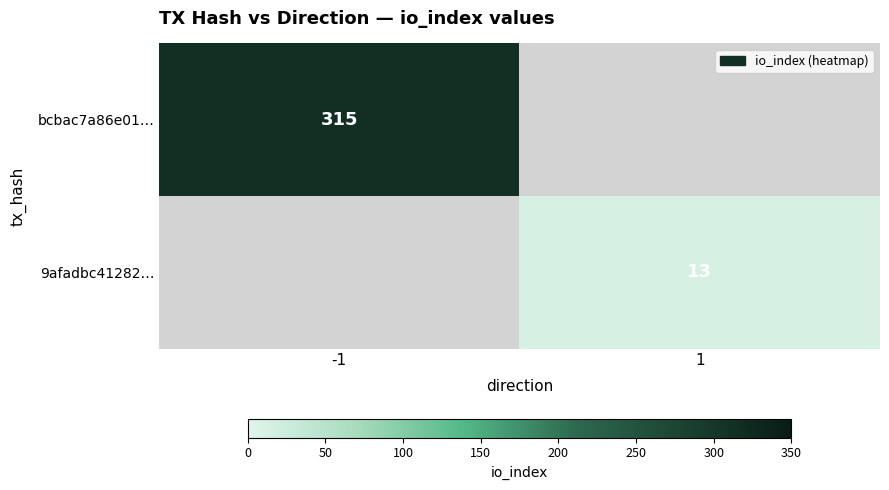

What is the greatest value displayed?

315.0